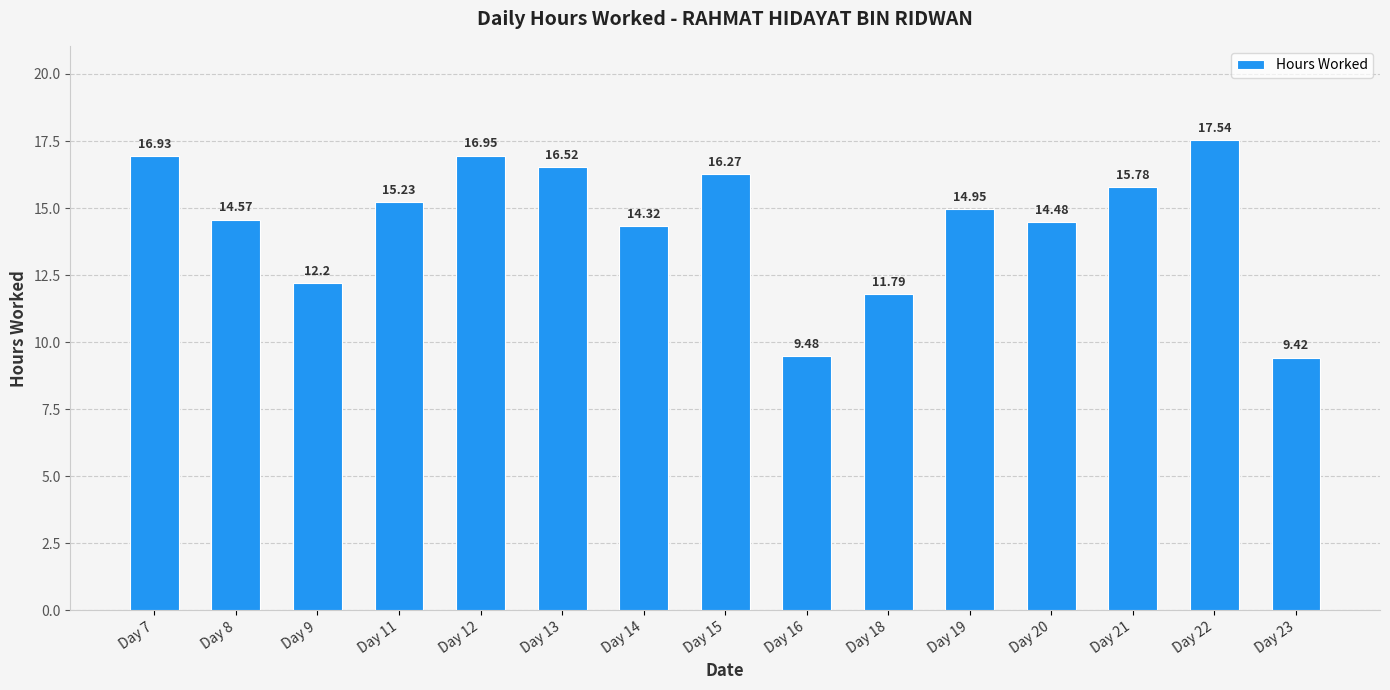

Between Day 18 and Day 19, which is larger?

Day 19